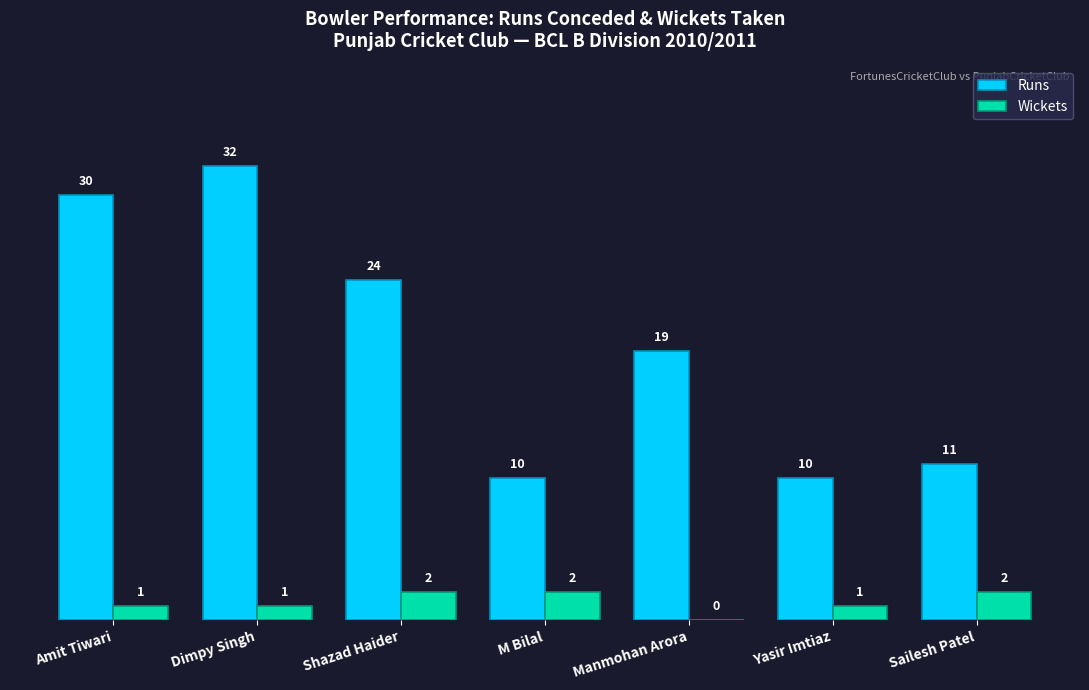

What is the maximum value for Wickets?

2